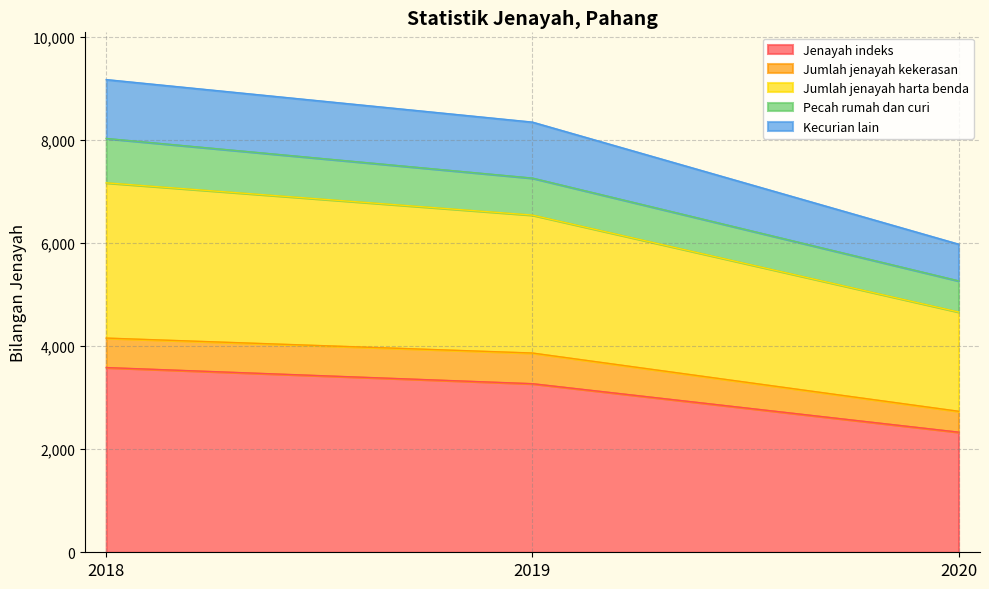

At which label does Jenayah indeks reach its minimum?

2020